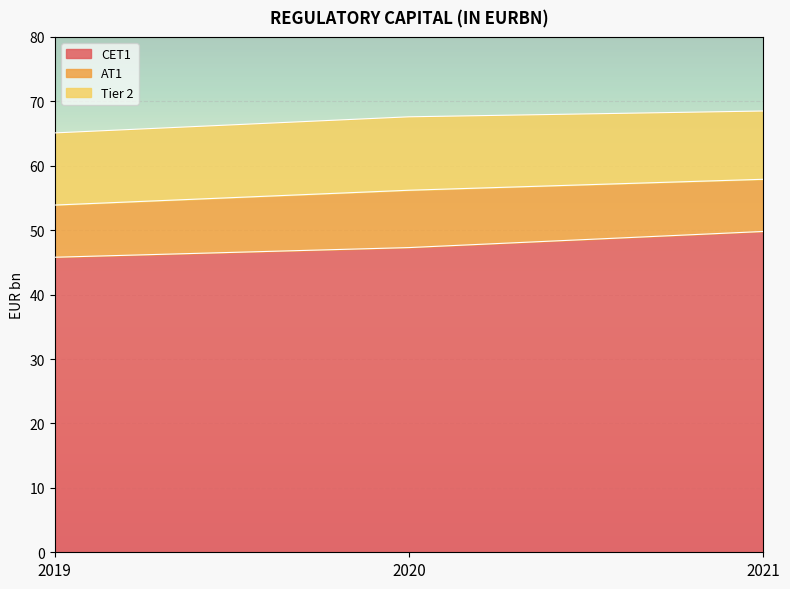

How many CET1 values are between 45 and 49?

2